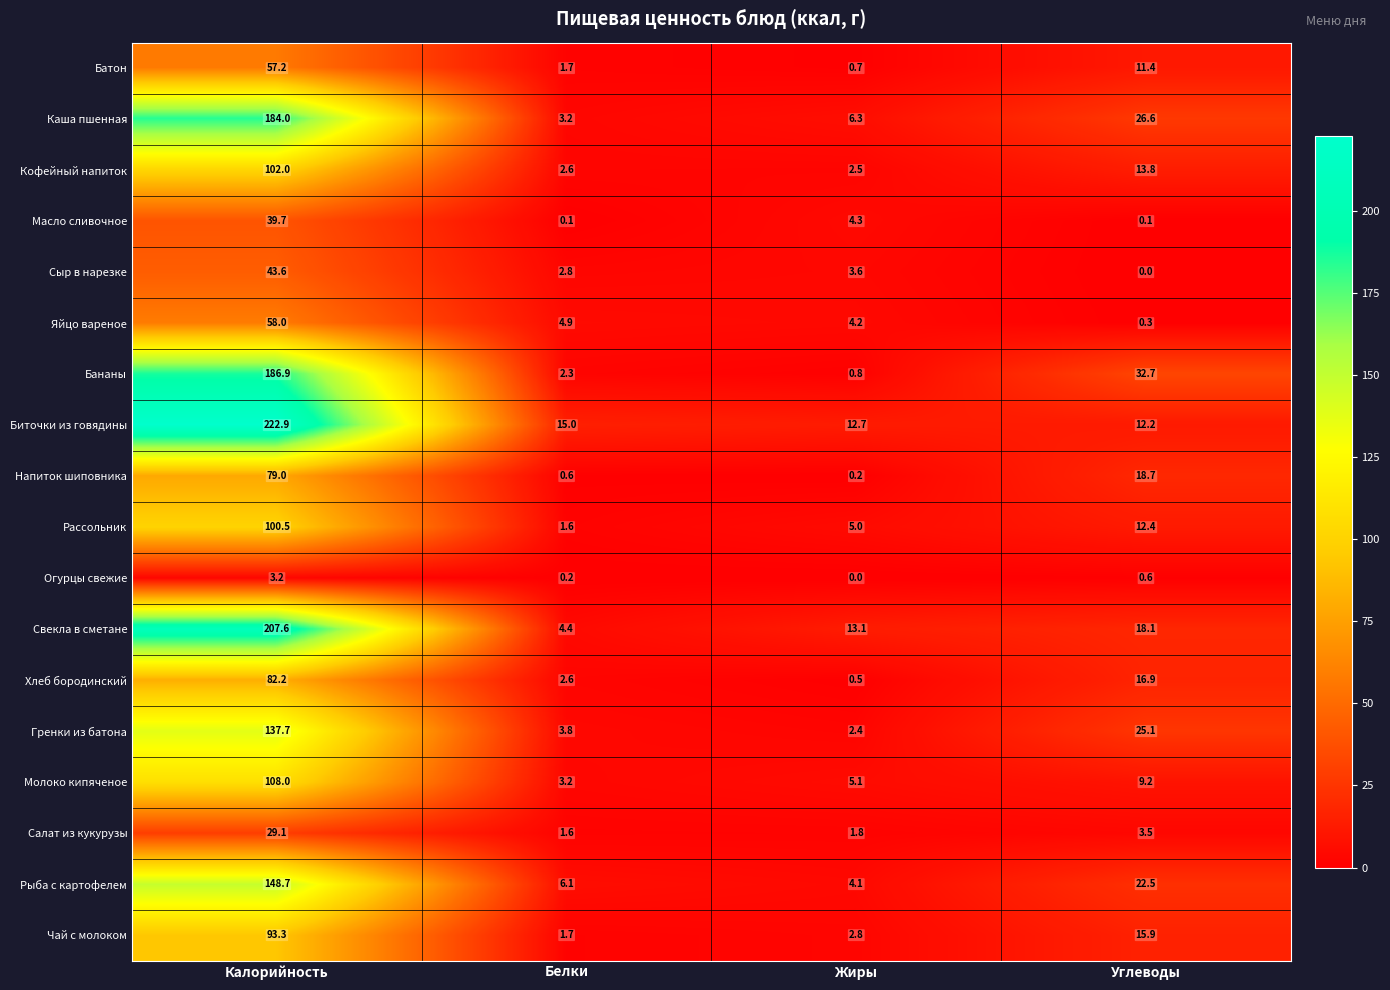

What is the sum of all Хлеб бородинский values?

102.2